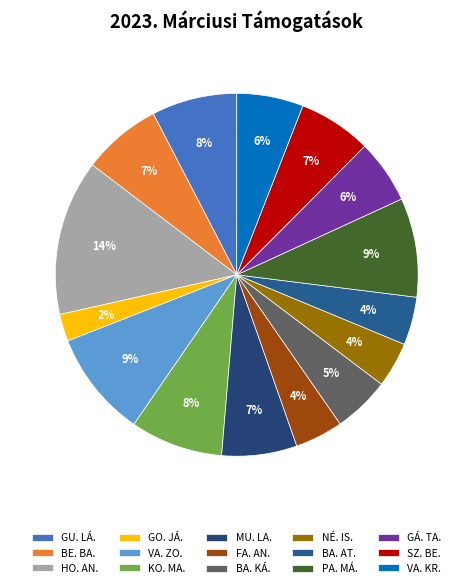

What is the ratio of the value at BA. KÁ. to the value at BA. AT.?

1.2